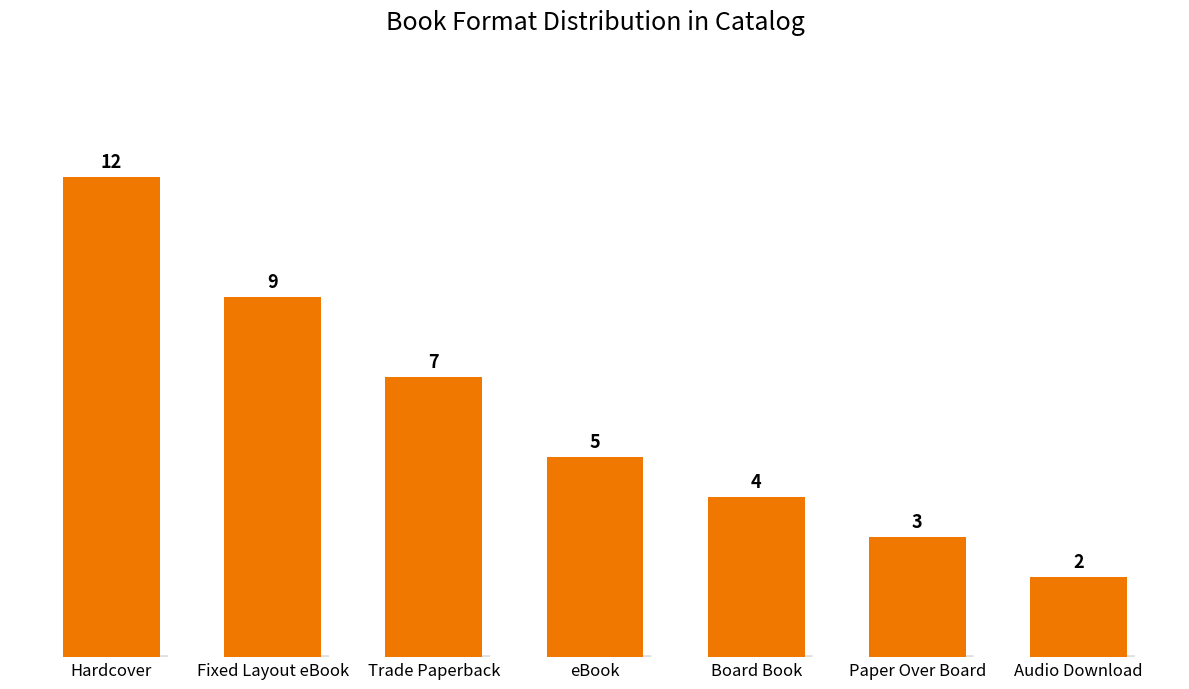

At which category does the chart reach its peak across all series?

Hardcover